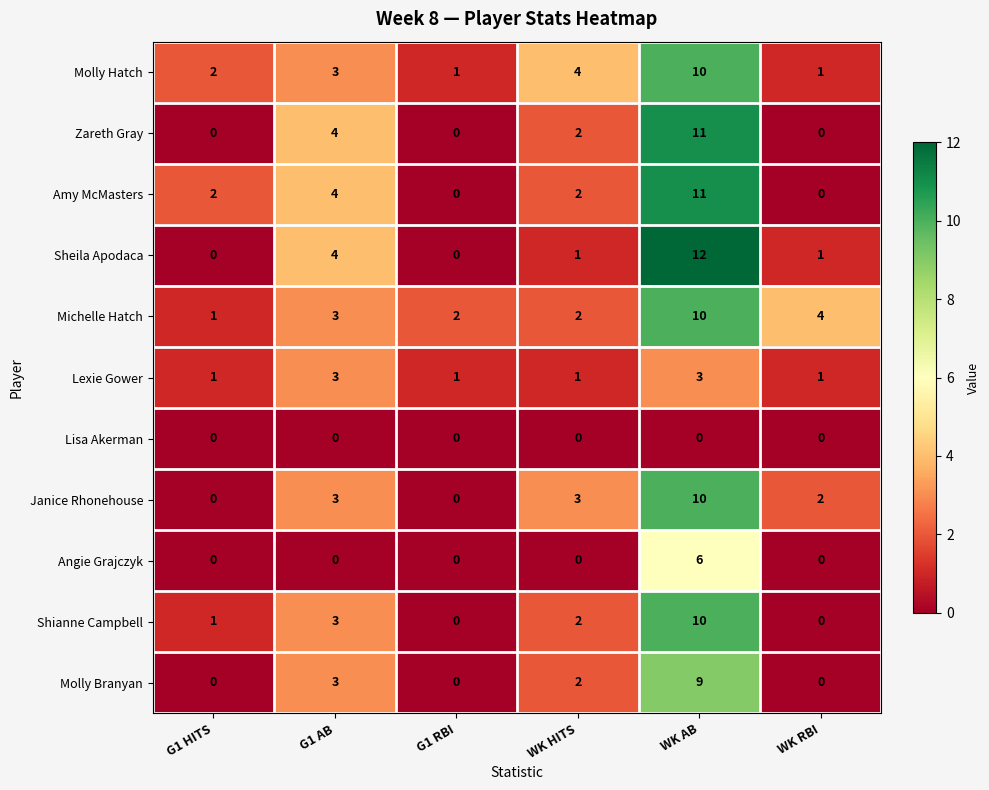

The value of Sheila Apodaca at WK RBI is 1. True or false?

True